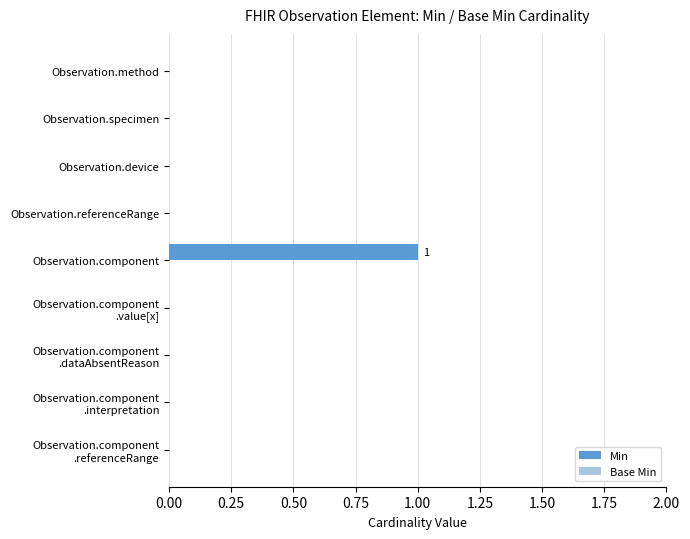

True or false: the data shows 0 at Observation.device.

True